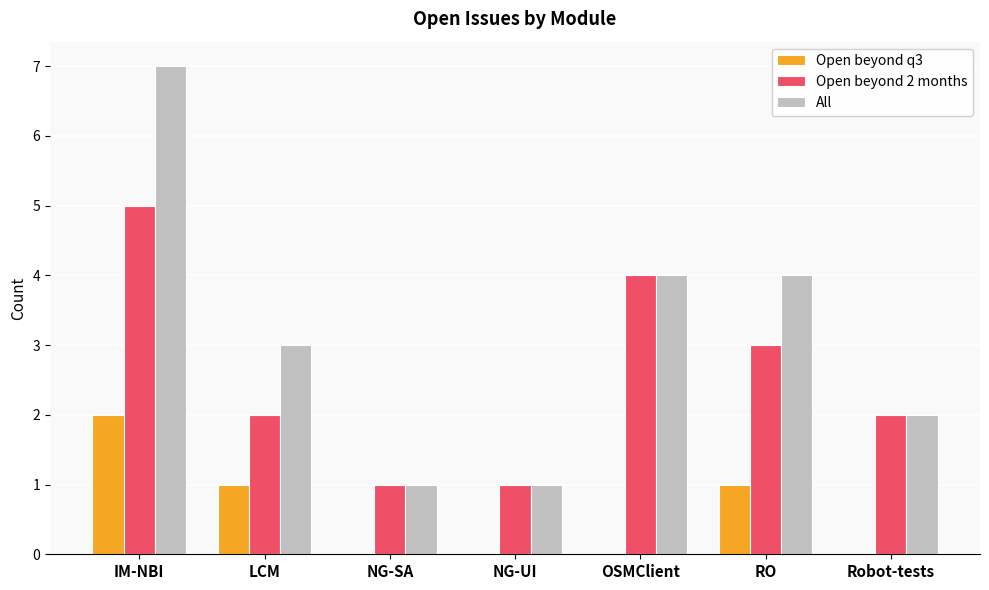

Which series has the largest range (max minus min)?

All